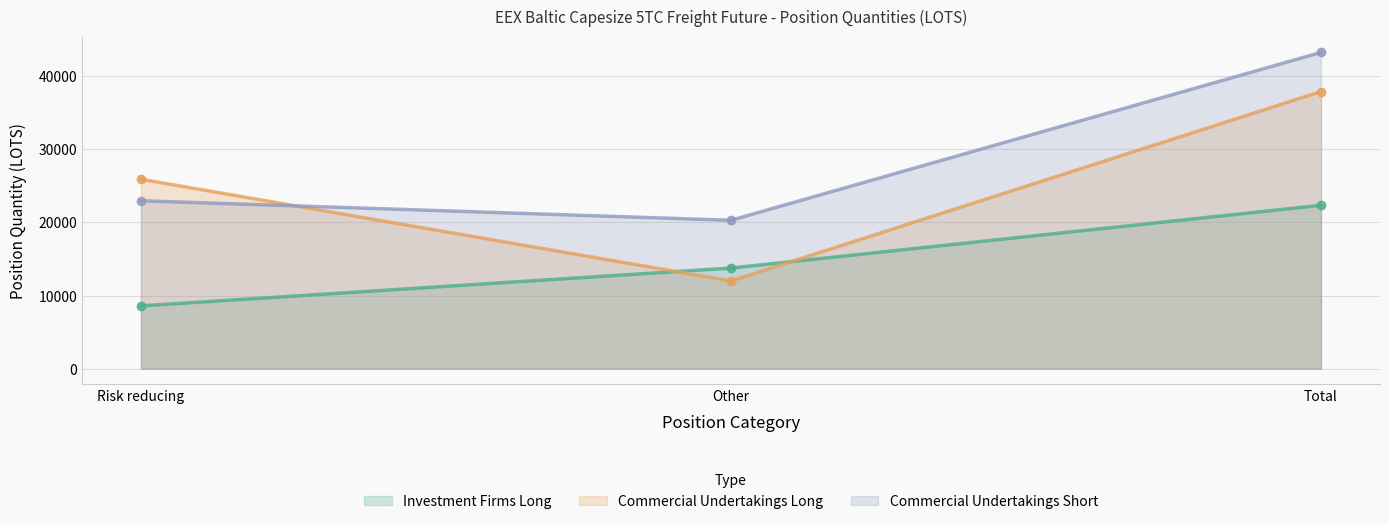

What is the total value across all series at Total?

103487.2